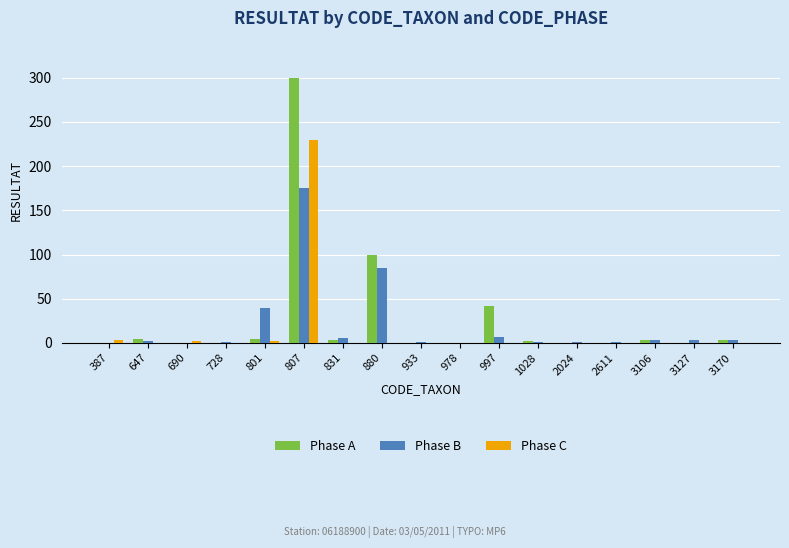

Is it true that Phase B equals -91 at 978?

False